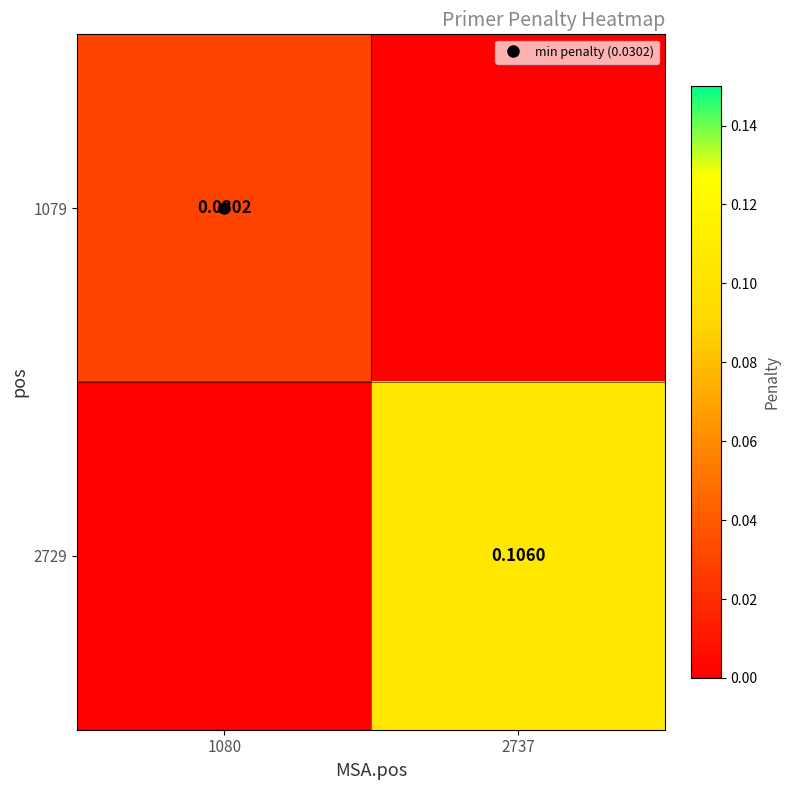

What is the sum of all 2729 values?

0.1